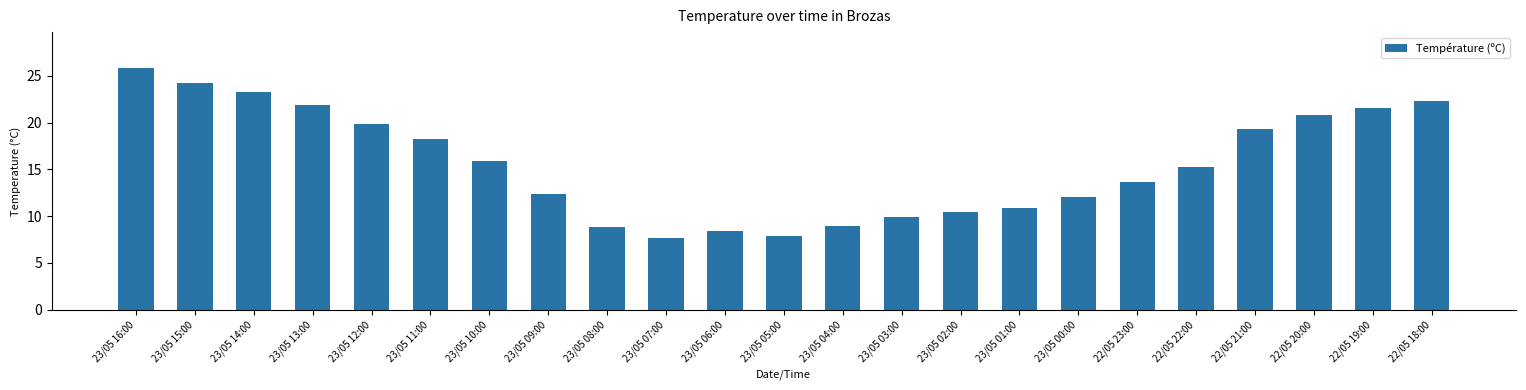

What is the label of the 5th bar from the right?

22/05 22:00